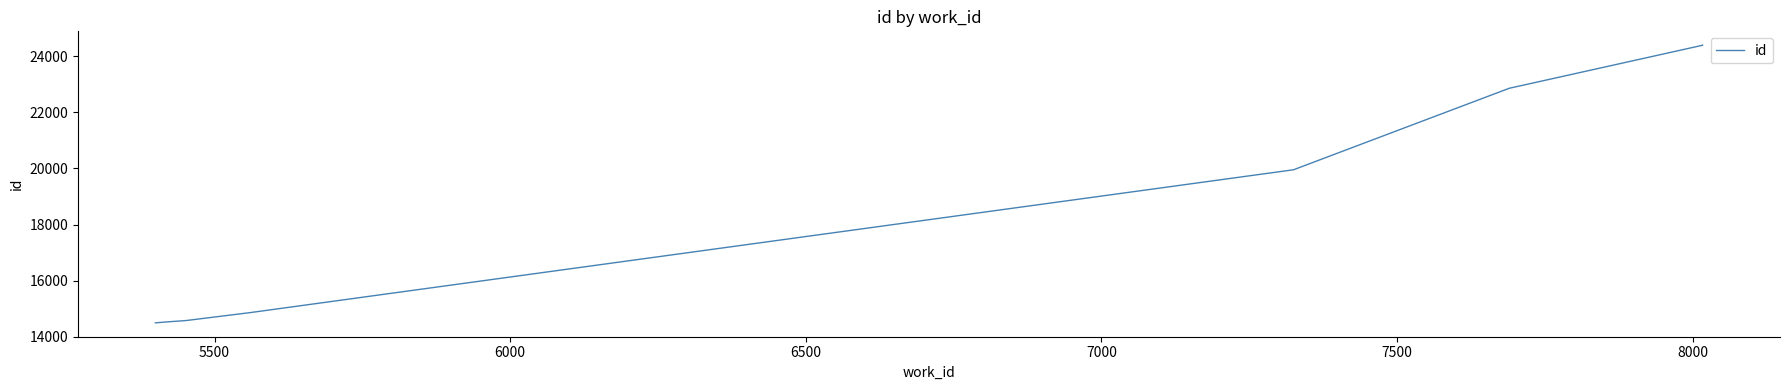

What is the average value?

18759